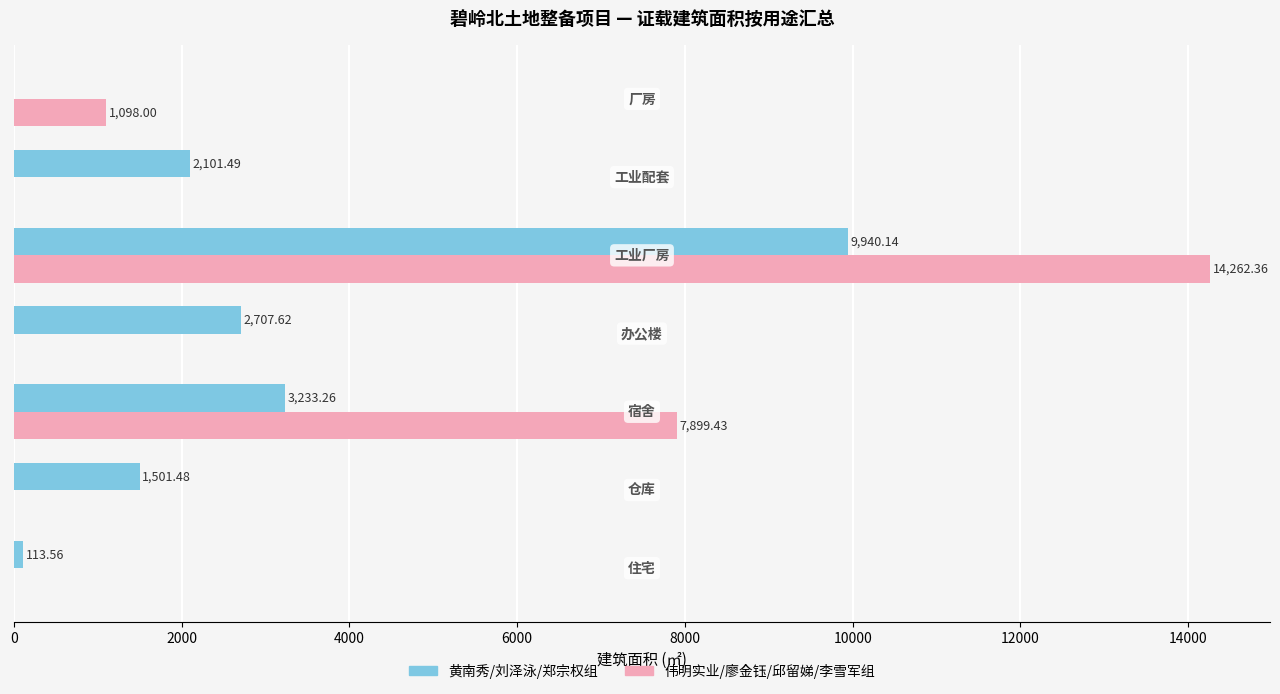

Which series has the largest total across all categories?

伟明实业/廖金钰/邱留娣/李雪军组